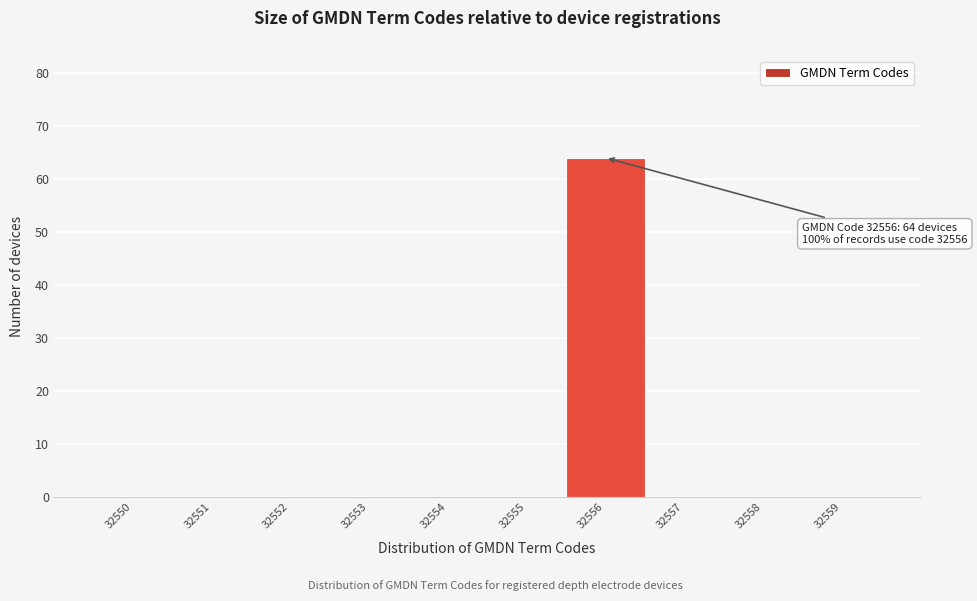

Reading left to right, what are all the values shown in this chart?

32550=0	32551=0	32552=0	32553=0	32554=0	32555=0	32556=64	32557=0	32558=0	32559=0